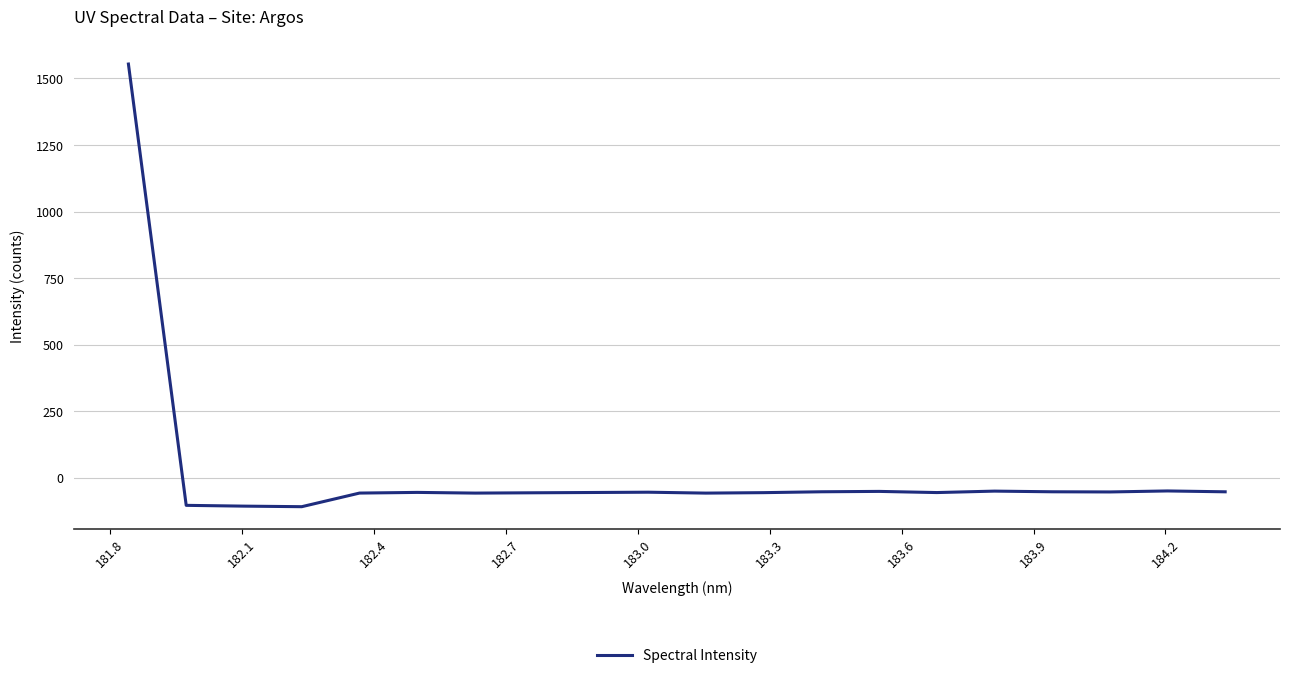

Does the chart have visible grid lines?

Yes